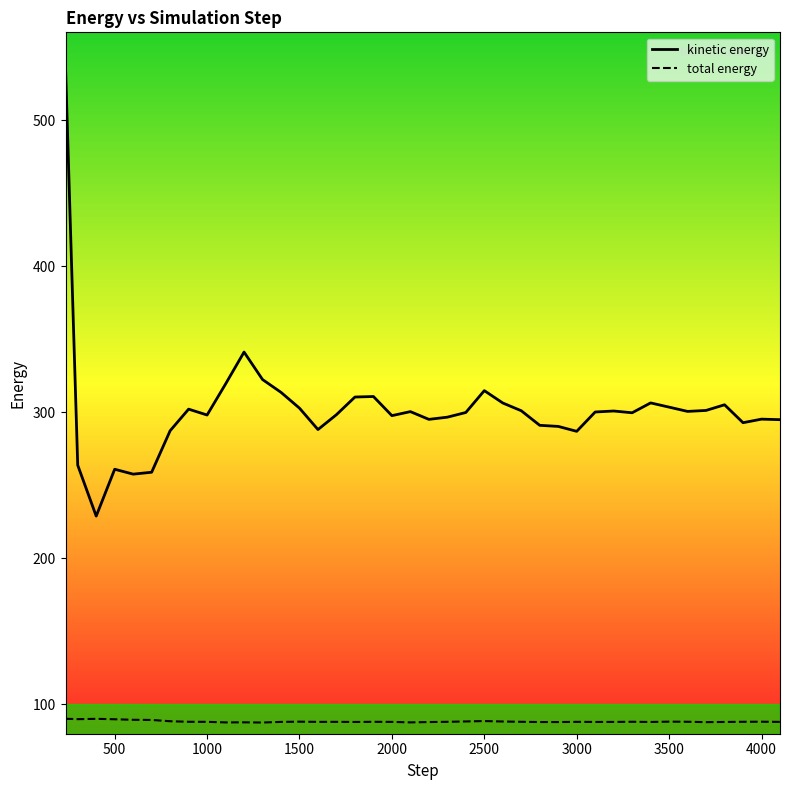

True or false: kinetic energy and total energy intersect in this chart.

False